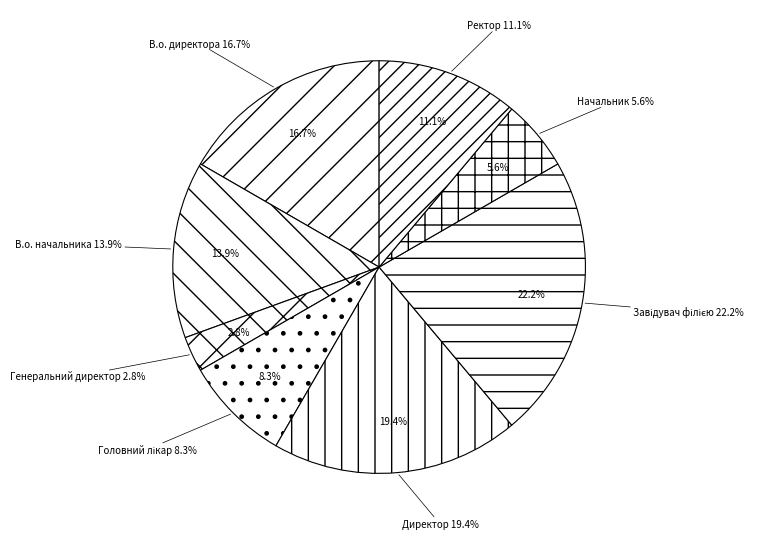

To the nearest percent, what portion does Завідувач філією represent?

22%